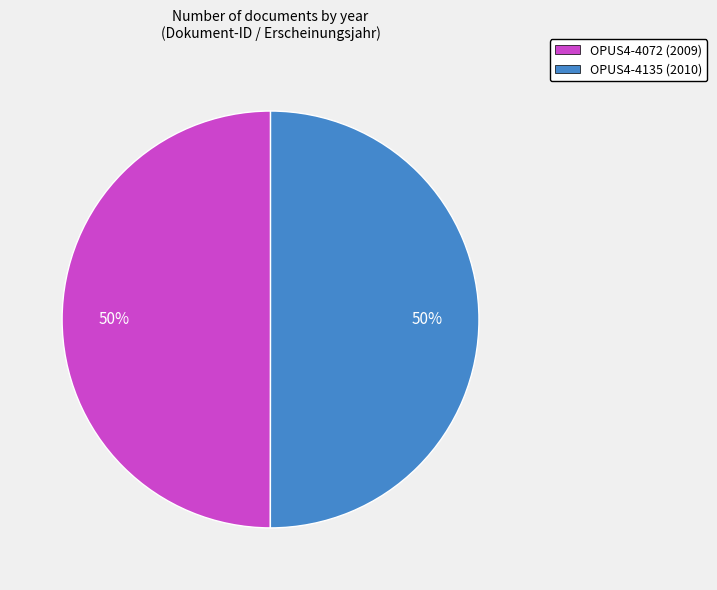

Count the number of slices in the pie.

2